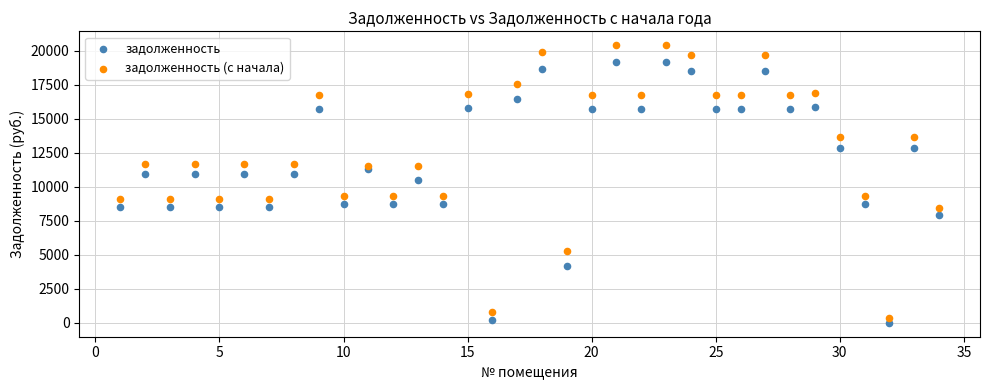

Which series contains the highest Y value?

задолженность (с начала)